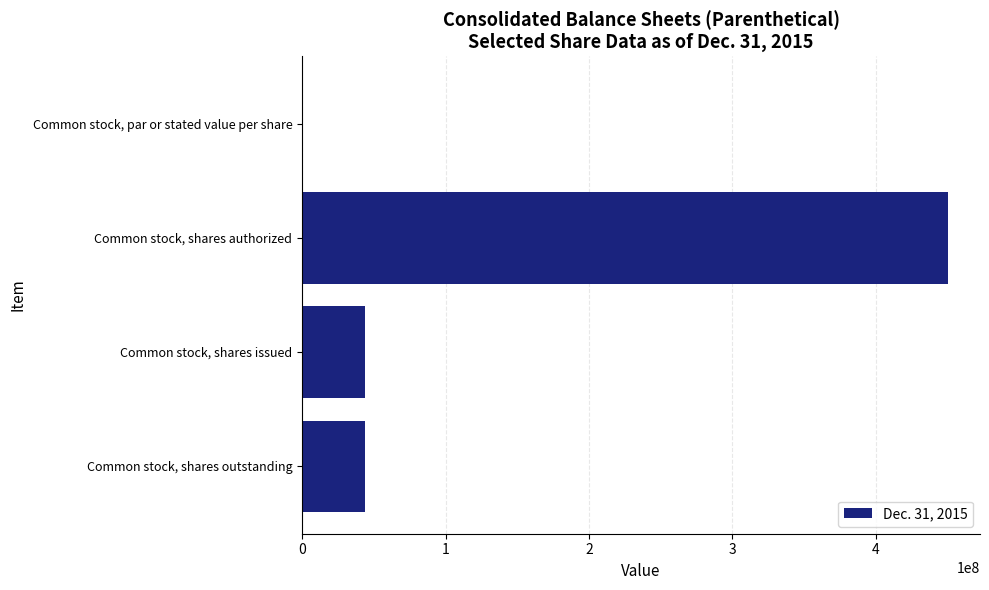

What is the sum of all values?

537130990.0